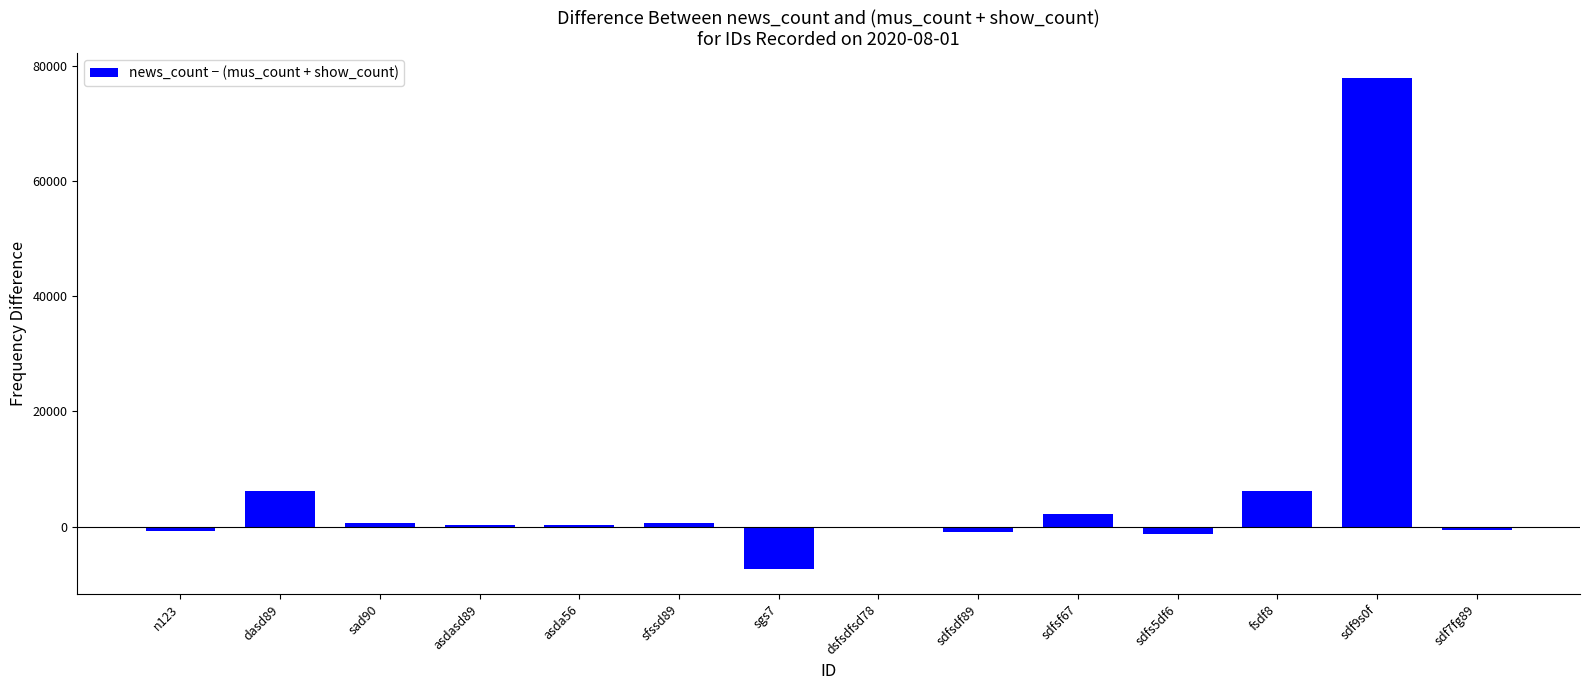

Count the number of data series in this chart.

1